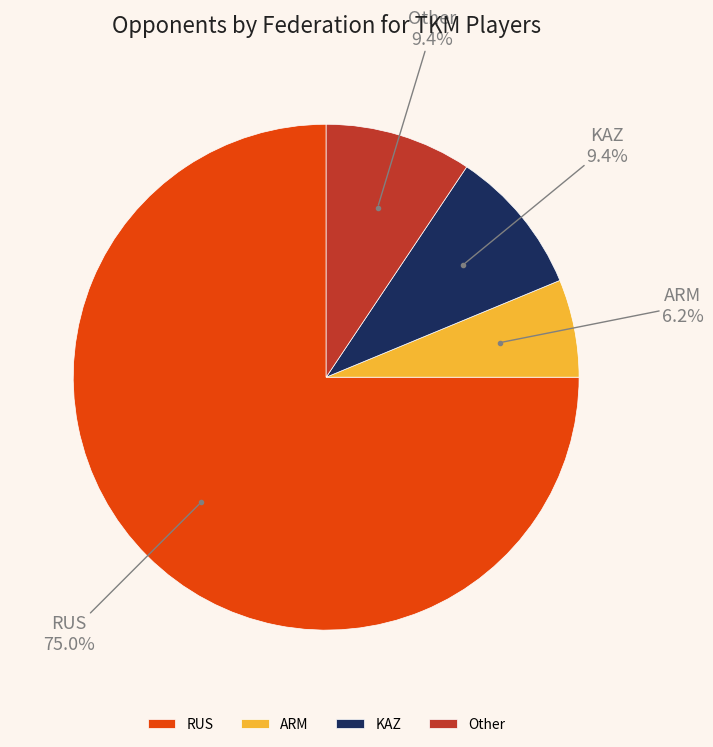

Approximately how many times larger is the value at RUS compared to Other?

8.0